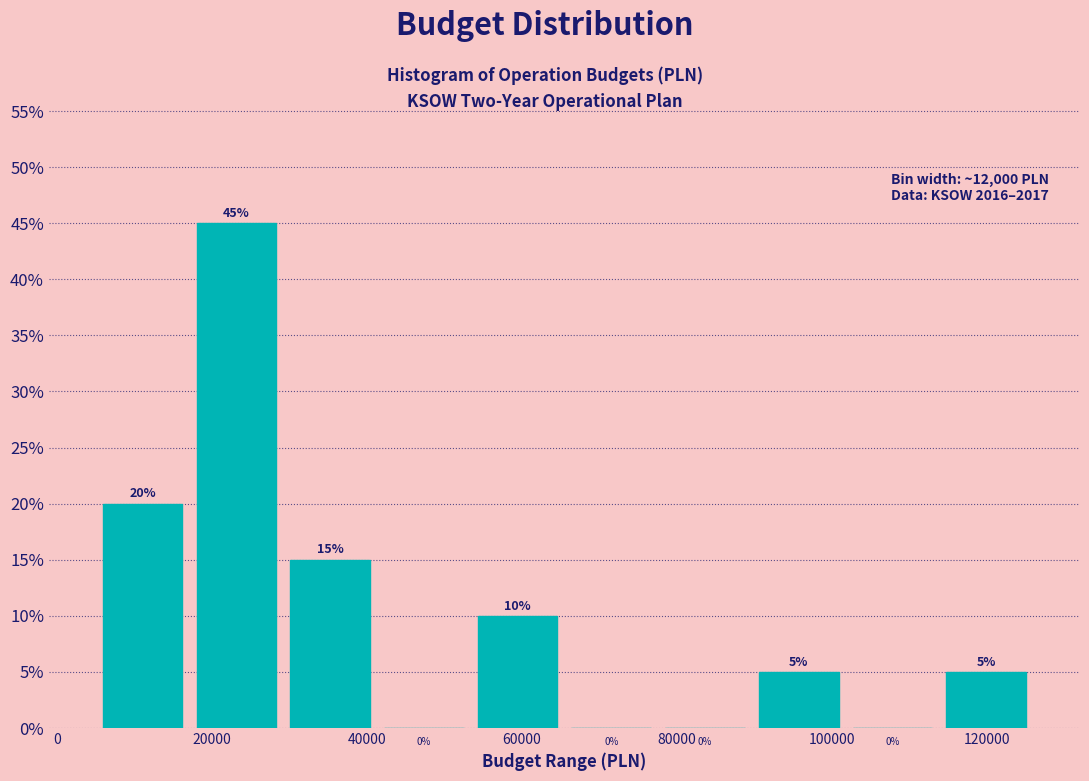

How tall is the bar that spans 18000 to 30000 on the x-axis? The bar edges are not printed on the chart, so give them approximately, as read against the axis.

45